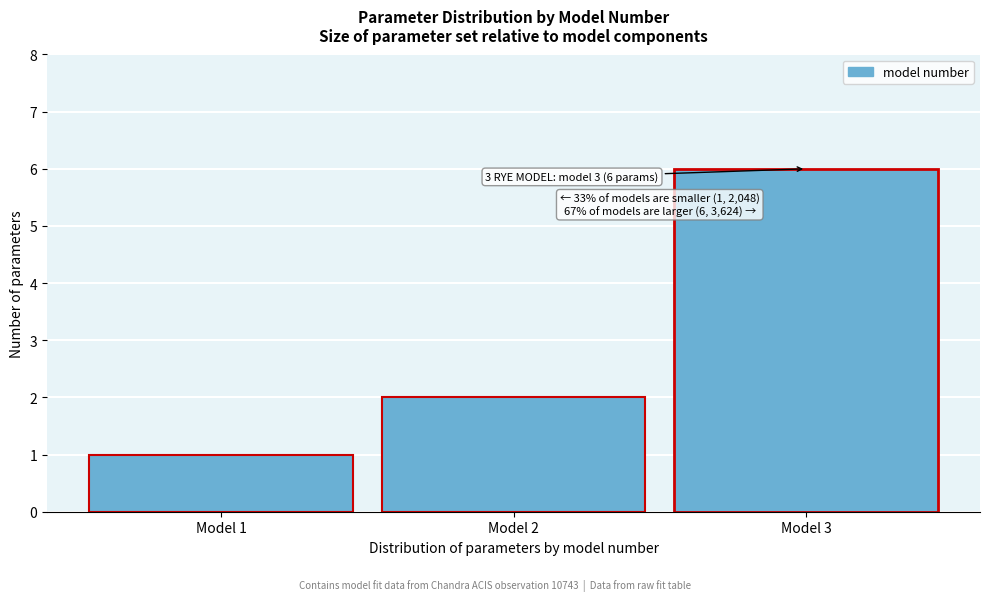

Reading left to right, extract all data points from this chart.

1	2	6